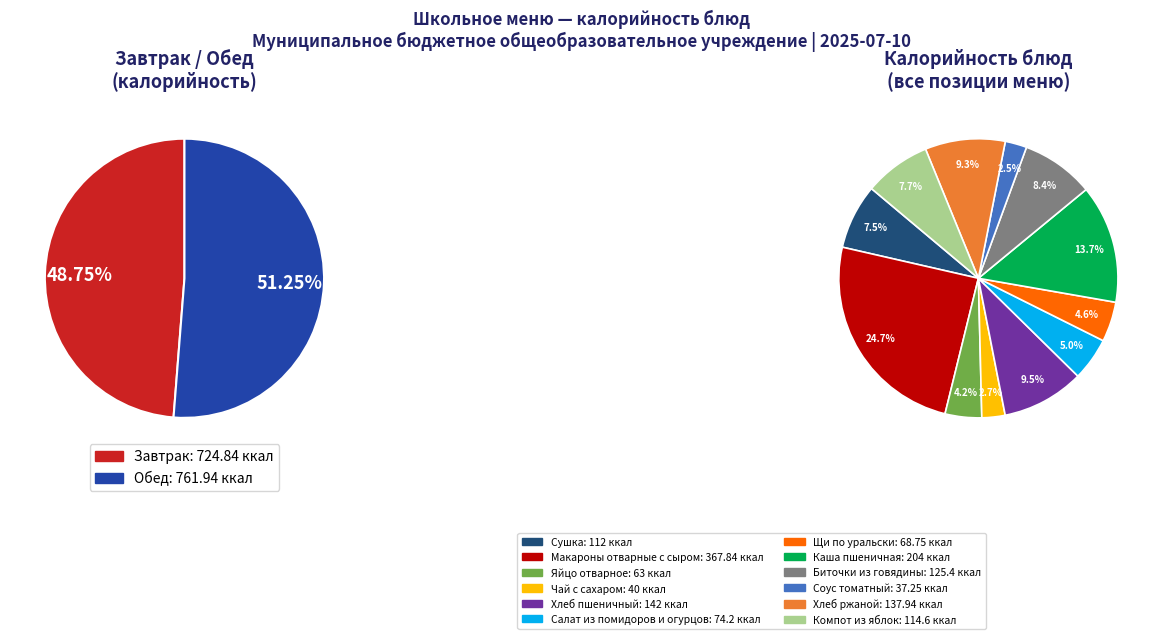

Does Соус томатный represent more than half of the total?

No